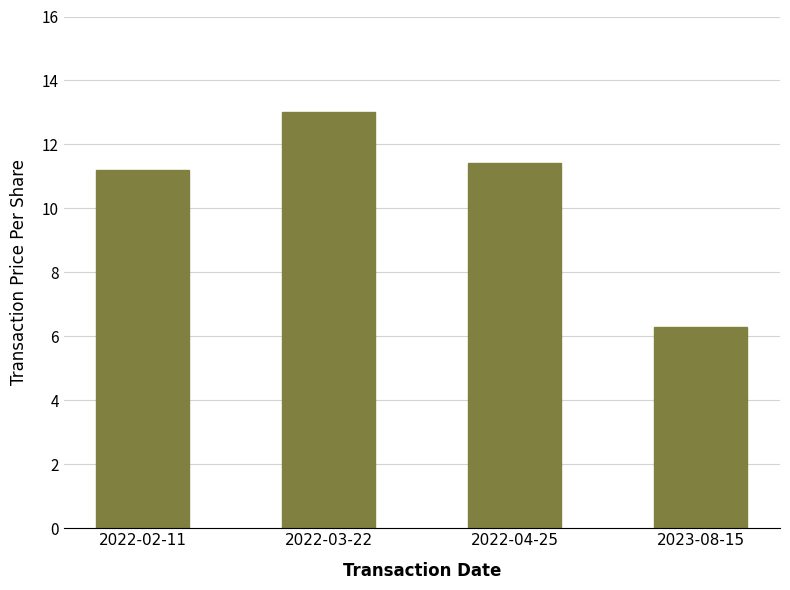

Rank the categories by value from lowest to highest.

2023-08-15, 2022-02-11, 2022-04-25, 2022-03-22